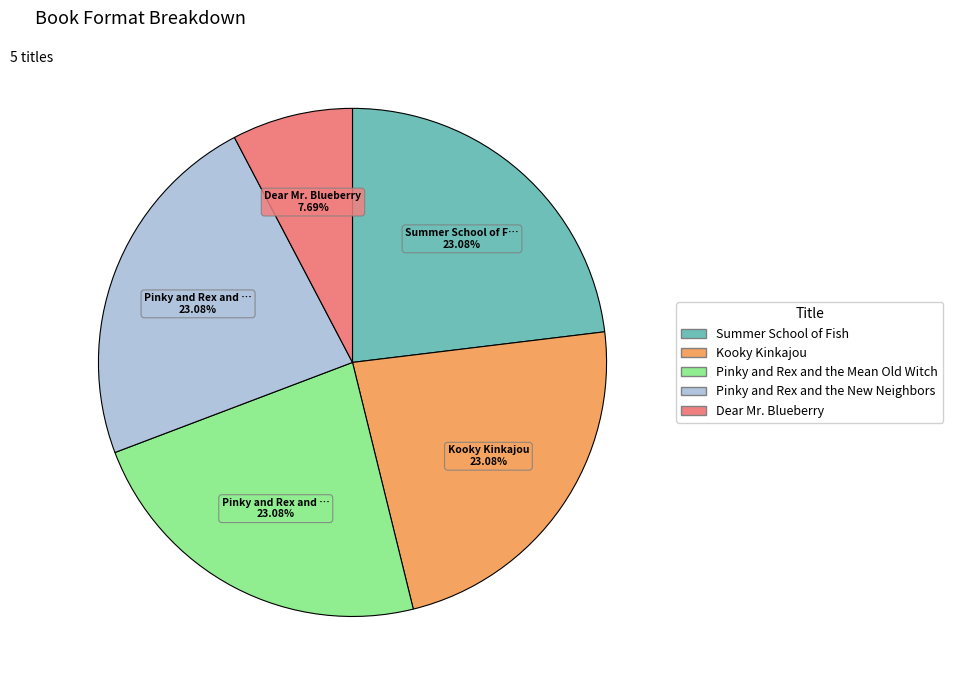

To the nearest percent, what portion does Kooky Kinkajou represent?

23%